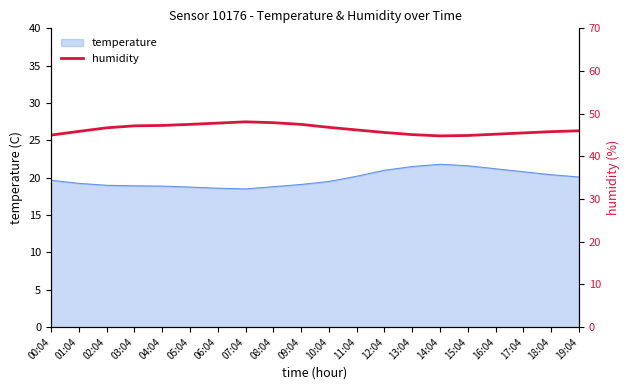

What is the difference between the maximum and minimum values?

3.3